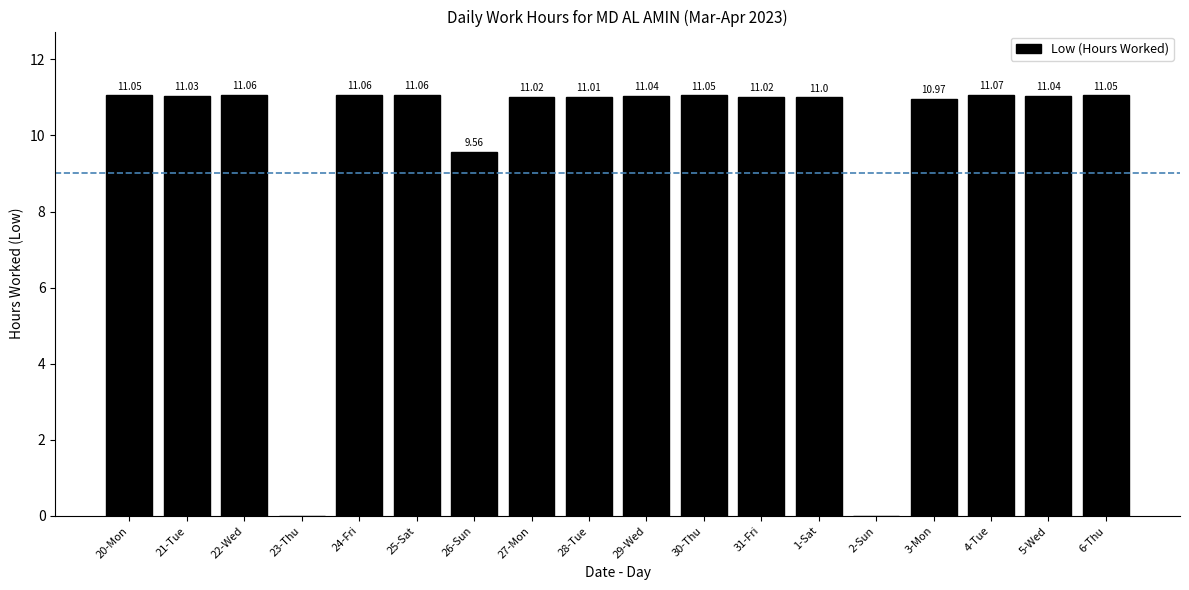

True or false: the data shows 0.0 at 23-Thu.

True